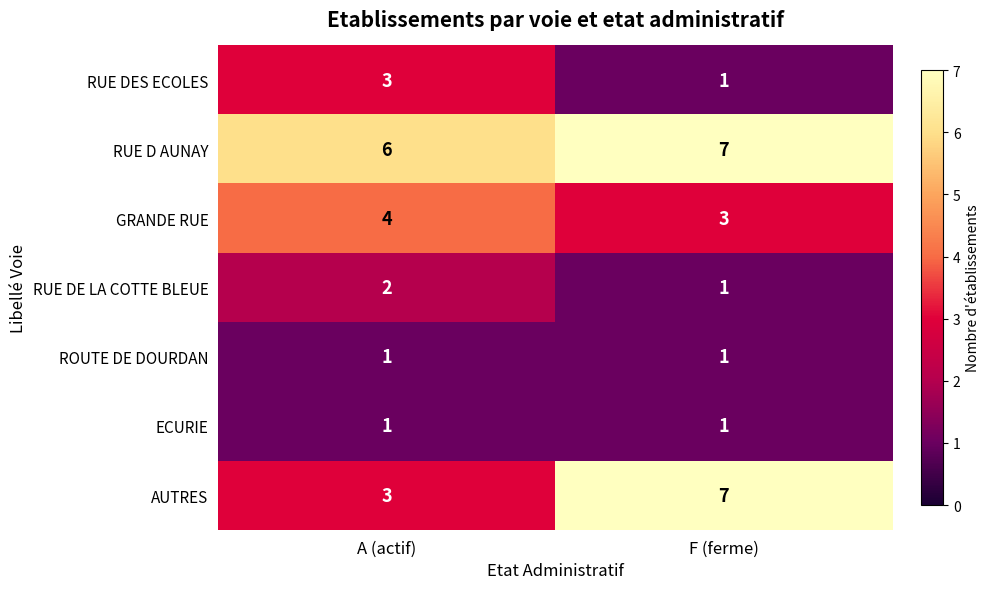

What is the spread (max minus min) of values at F (ferme)?

6